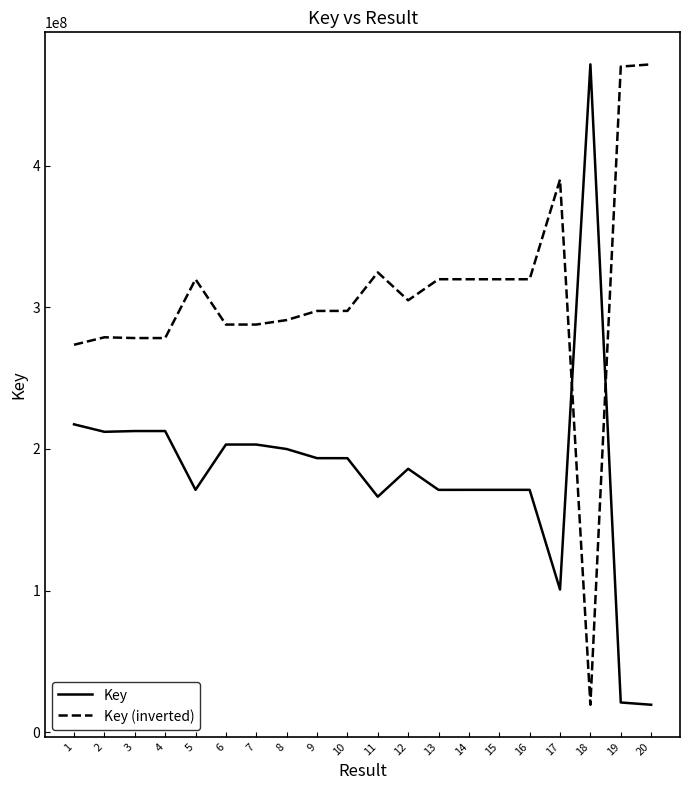

What is the difference between the Key values at 3 and 5?

41510815